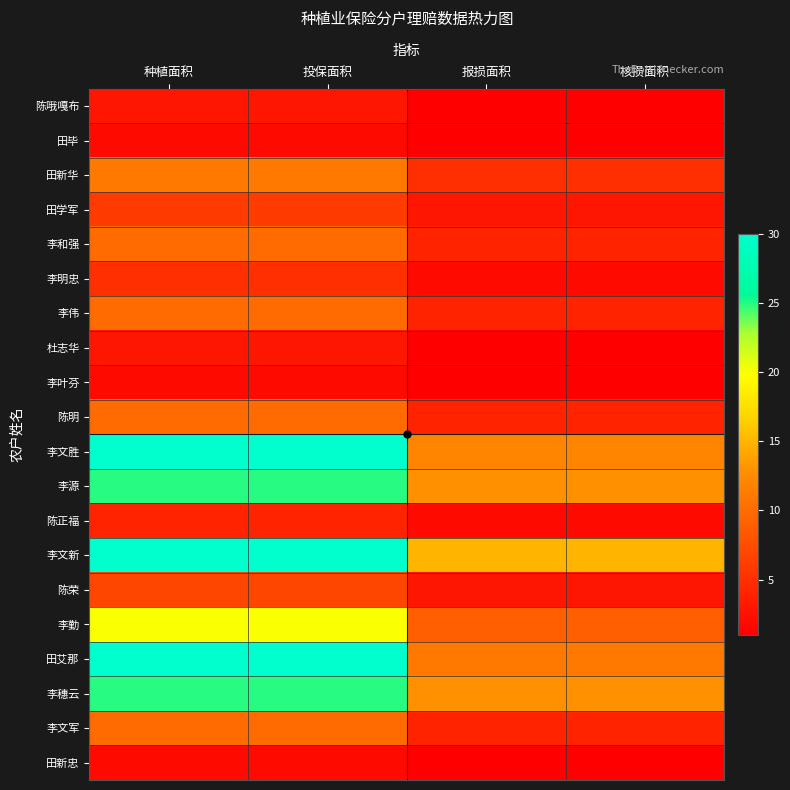

Rank the series by their maximum value, from lowest to highest.

田毕, 李叶芬, 田新忠, 陈哦嘎布, 杜志华, 陈正福, 李明忠, 田学军, 陈荣, 李和强, 李伟, 陈明, 李文军, 田新华, 李勤, 李源, 李穗云, 李文胜, 李文新, 田艾那